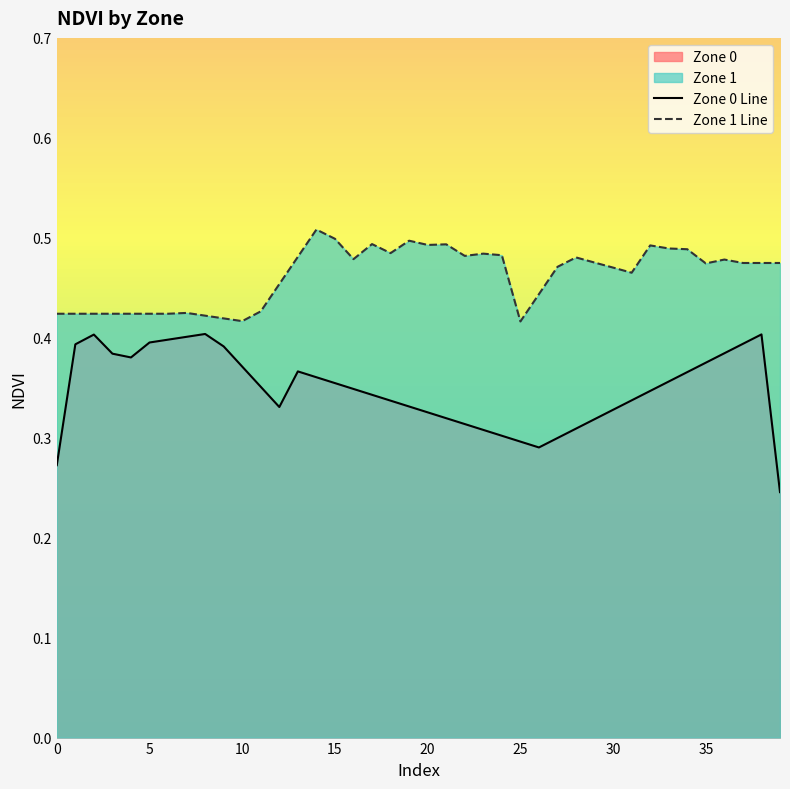

At which category does the chart reach its peak across all series?

14